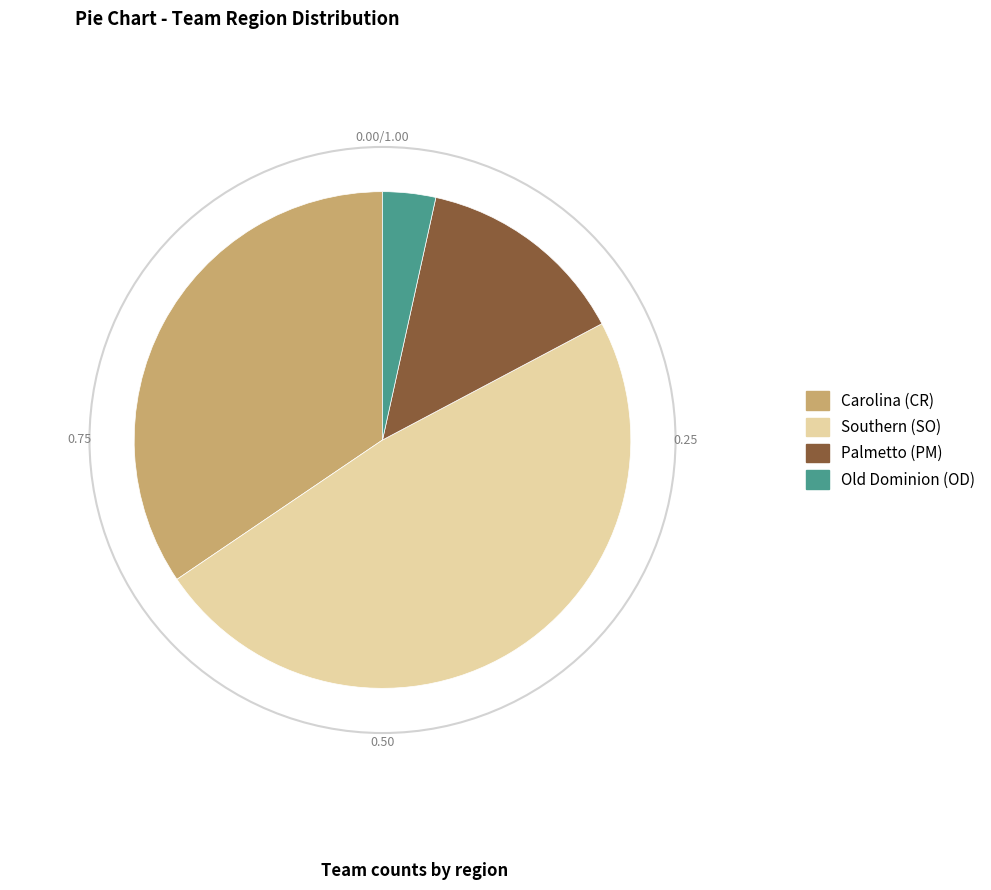

Is Palmetto (PM) the majority of the pie?

No